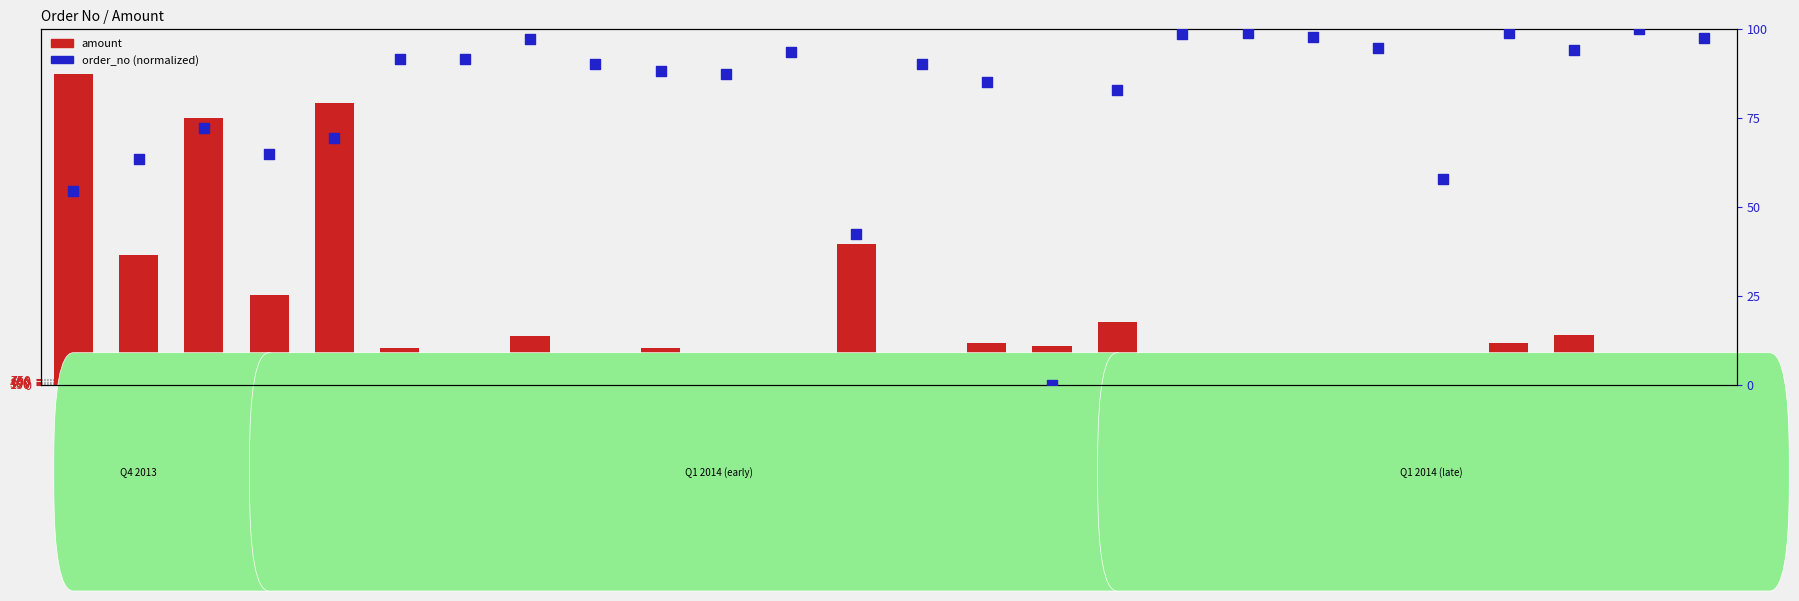

At which category is the sum across all series the highest?

20513